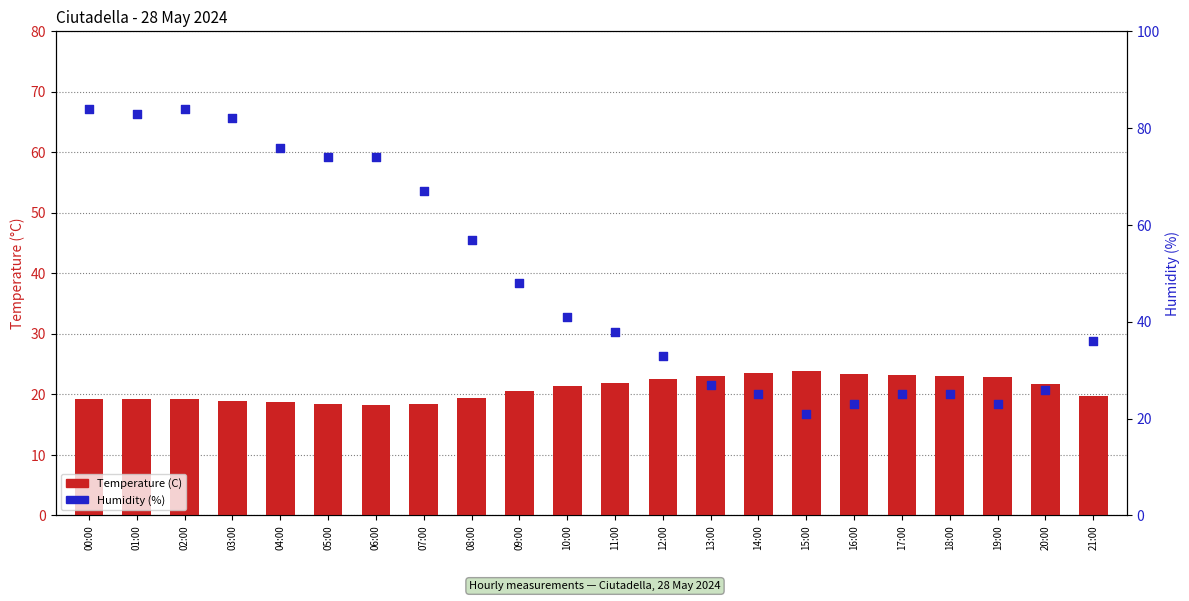

Is the value of Temperature (C) at 12:00 greater than the value of Humidity (%) at 16:00?

No